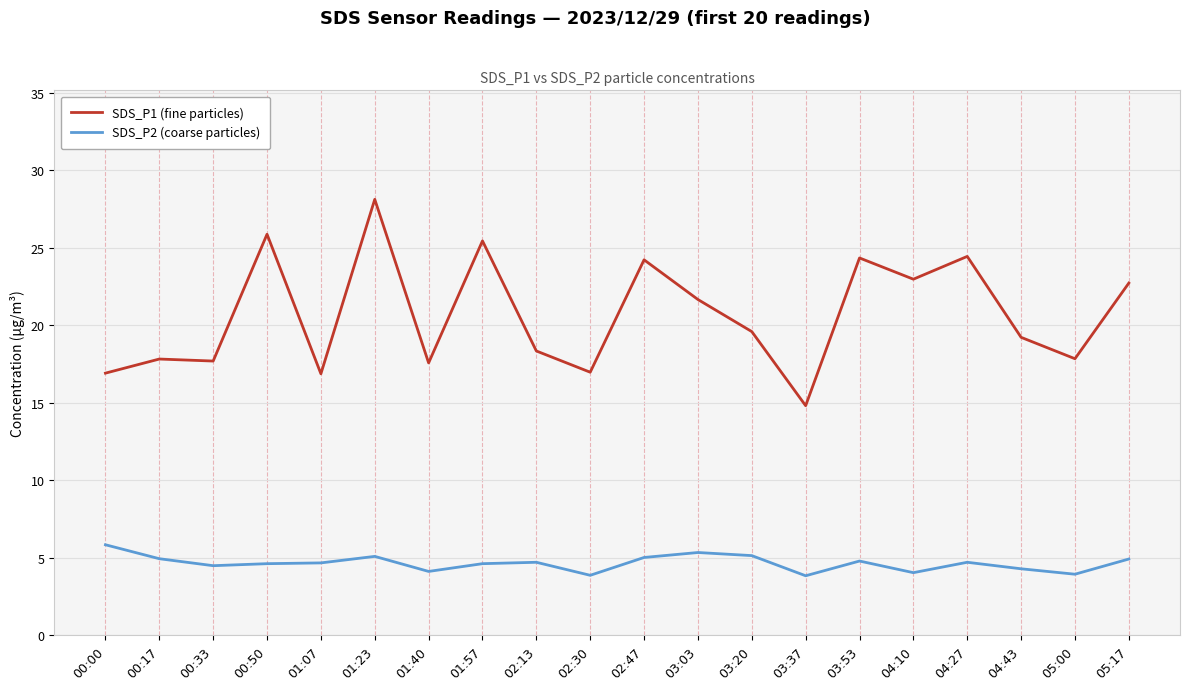

What is the difference between the second highest and second lowest values in the SDS_P1 (fine particles) series?

9.0